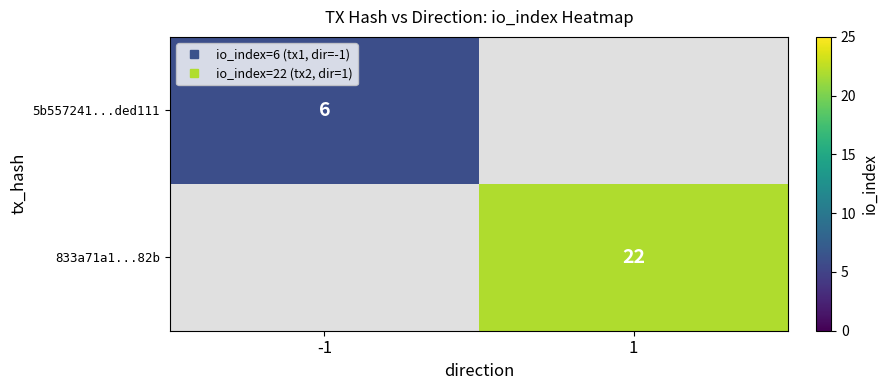

List the series in order of their overall mean, lowest first.

5b557241...ded111, 833a71a1...82b